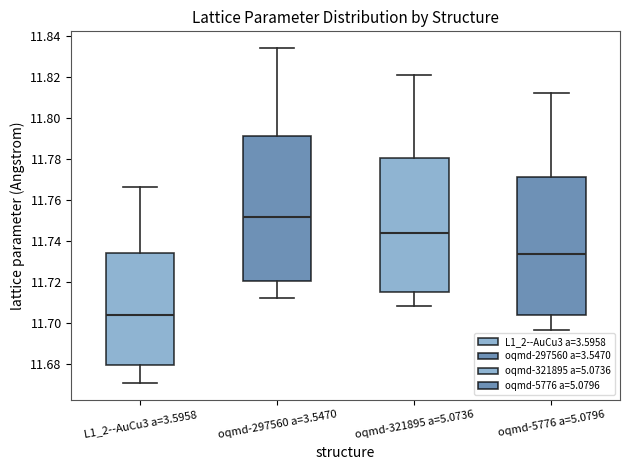

Reading left to right, read every box against the y-axis: the position of its median line, the range the box covers, and the ends of its whiskers. The values are not printed on the chart, so give them approximately, as read against the axis.

L1_2--AuCu3 a=3.5958: median 11.704, box 11.680 to 11.734, whiskers 11.670 to 11.766
oqmd-297560 a=3.5470: median 11.752, box 11.720 to 11.792, whiskers 11.712 to 11.834
oqmd-321895 a=5.0736: median 11.744, box 11.716 to 11.780, whiskers 11.708 to 11.820
oqmd-5776 a=5.0796: median 11.734, box 11.704 to 11.772, whiskers 11.696 to 11.812